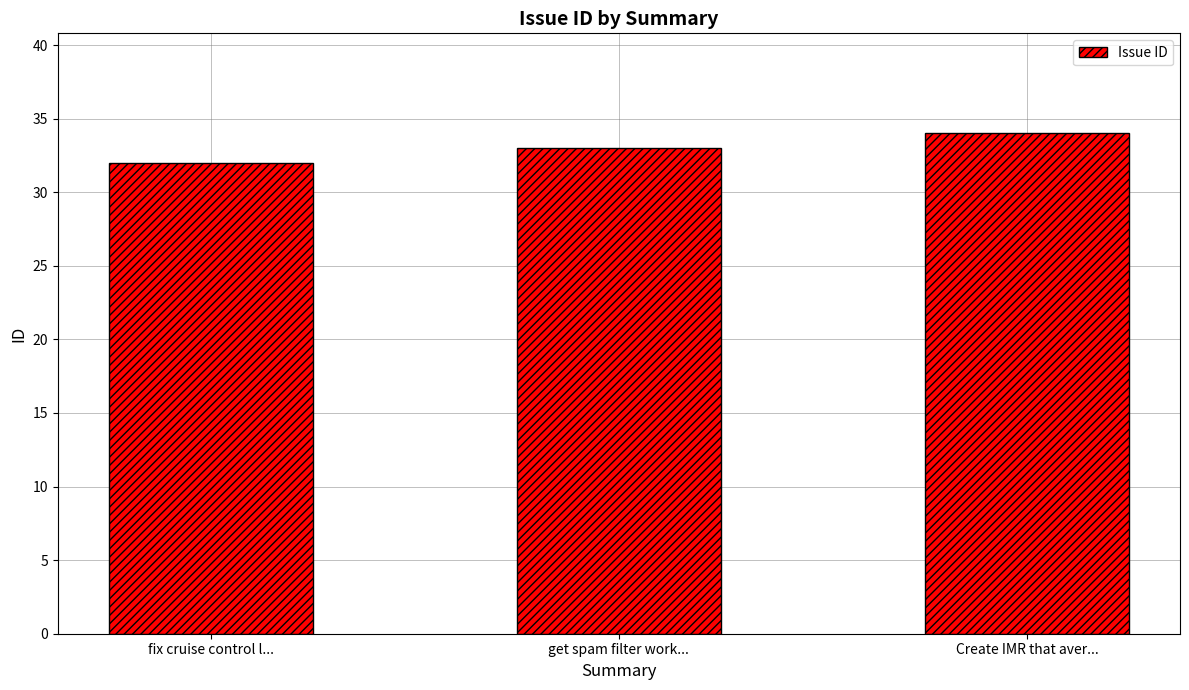

What is the approximate value at fix cruise control l...?

32